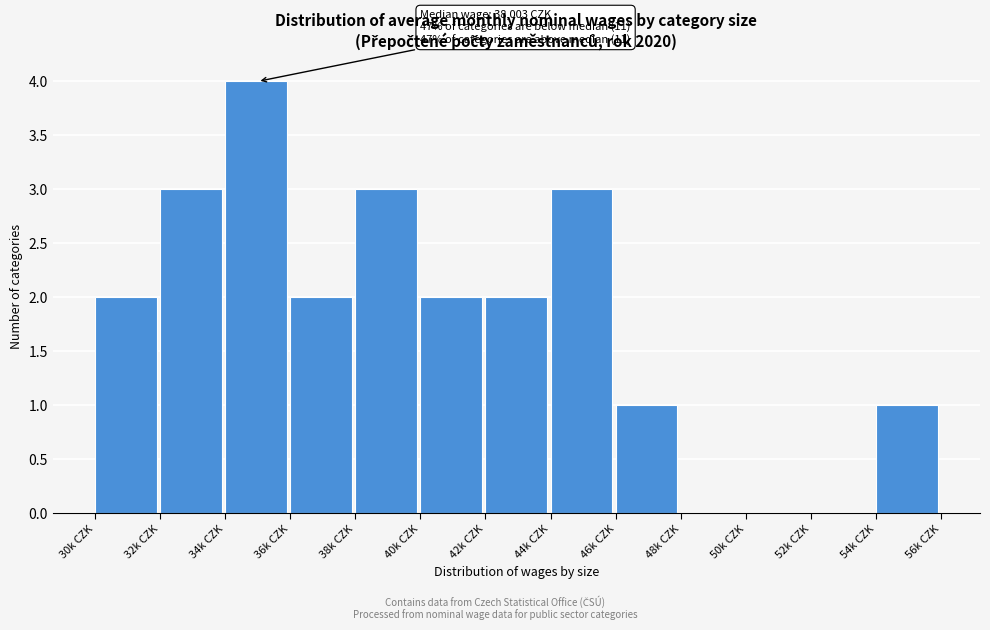

Reading right to left, what are all the values shown in this chart?

54k CZK=1	52k CZK=0	50k CZK=0	48k CZK=0	46k CZK=1	44k CZK=3	42k CZK=2	40k CZK=2	38k CZK=3	36k CZK=2	34k CZK=4	32k CZK=3	30k CZK=2